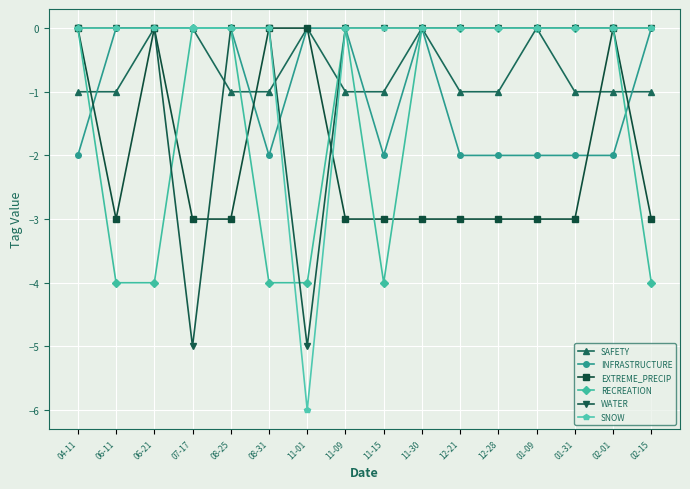

True or false: EXTREME_PRECIP has more than 1 interior local peaks.

True